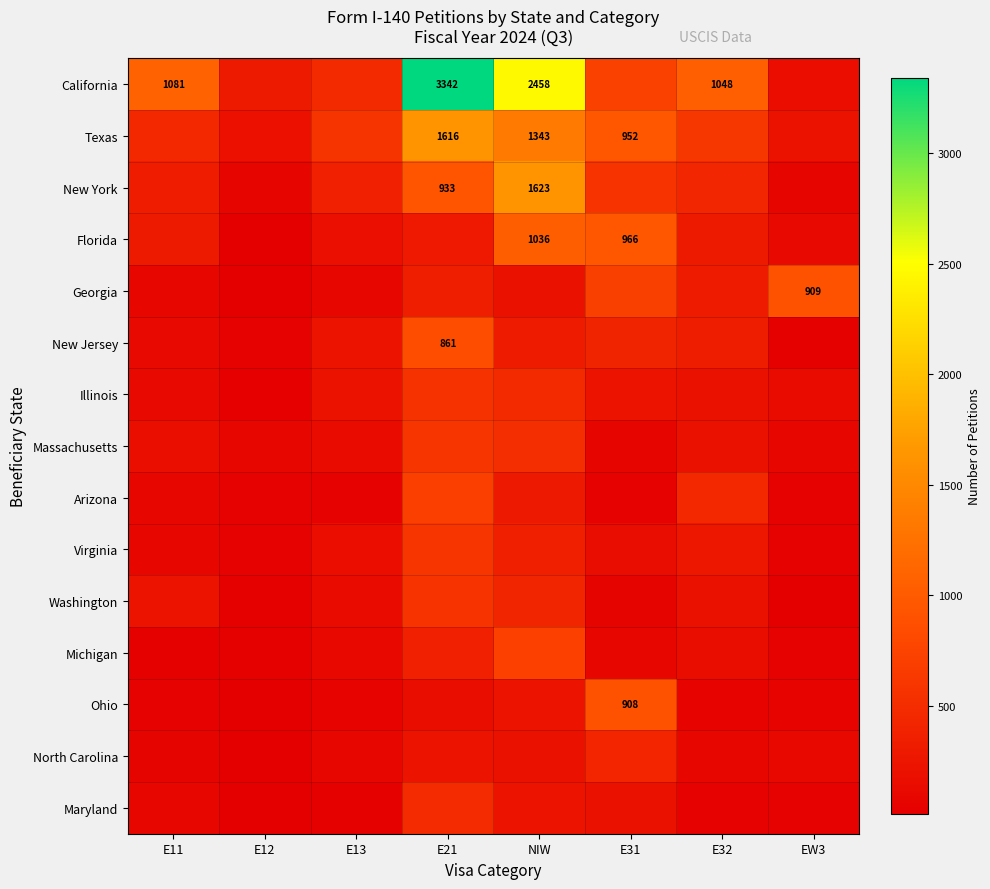

List the labels in order of New Jersey value, largest first.

E21, E31, E32, NIW, E13, E11, E12, EW3